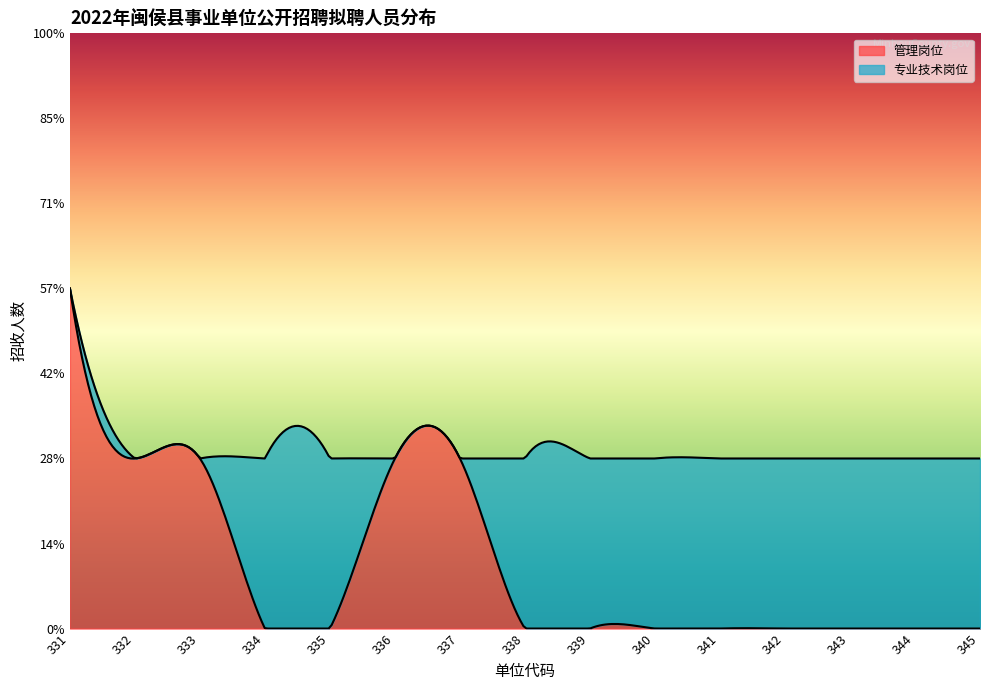

What is the value of the 管理岗位 point at the 9th from the left?

1